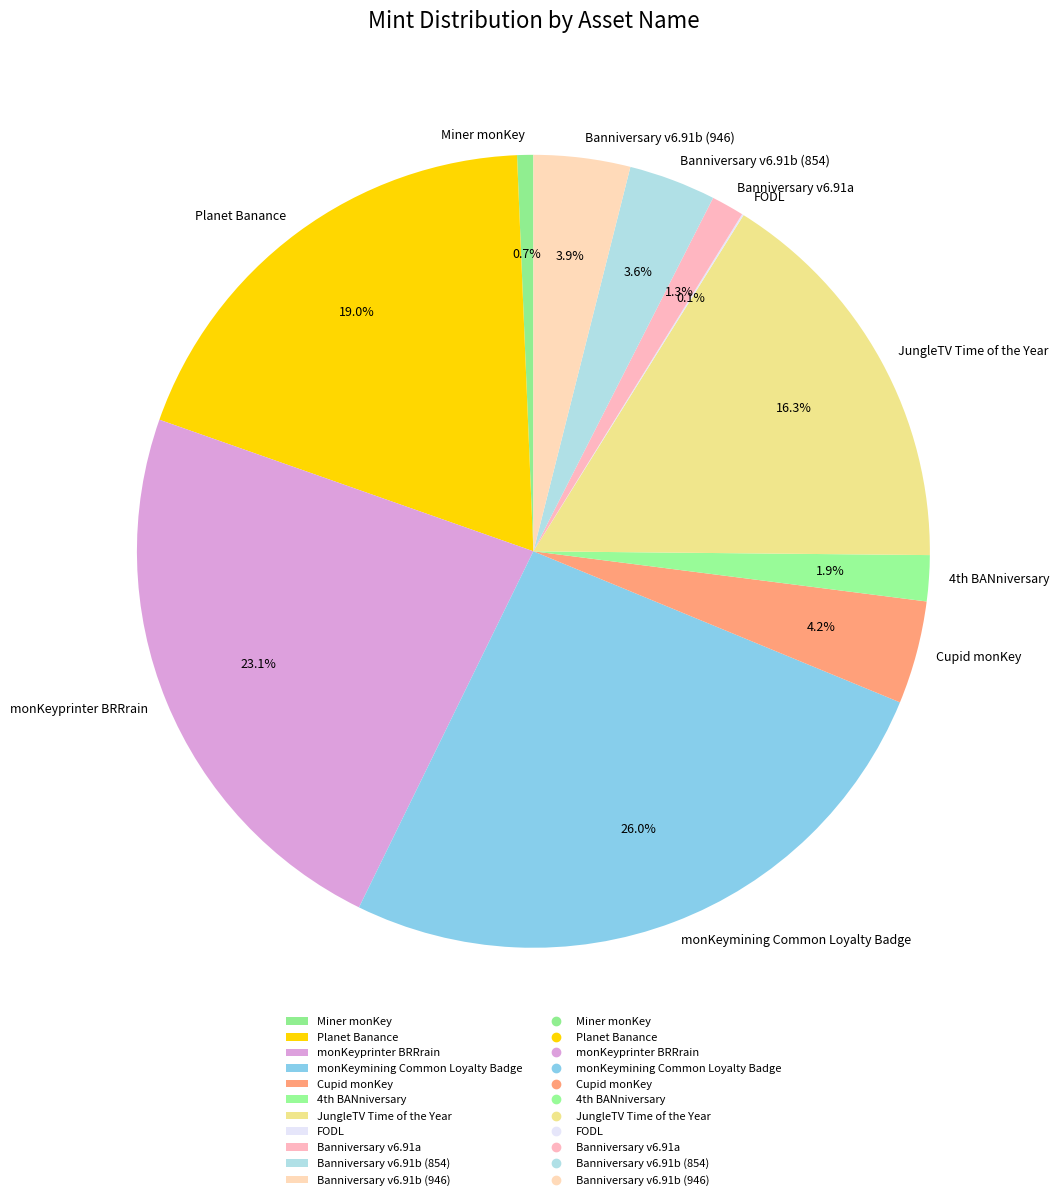

Which has a higher value, JungleTV Time of the Year or monKeyprinter BRRrain?

monKeyprinter BRRrain